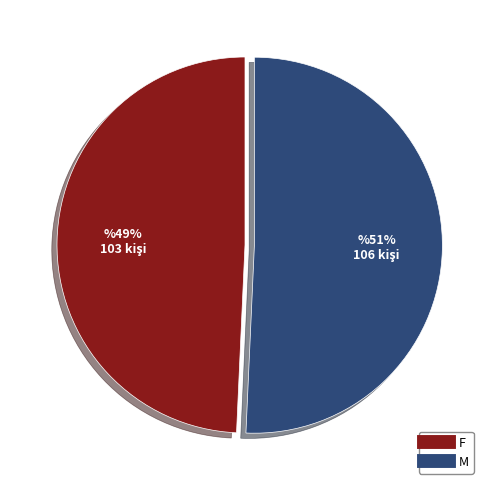

What is the smallest slice in the pie chart?

F